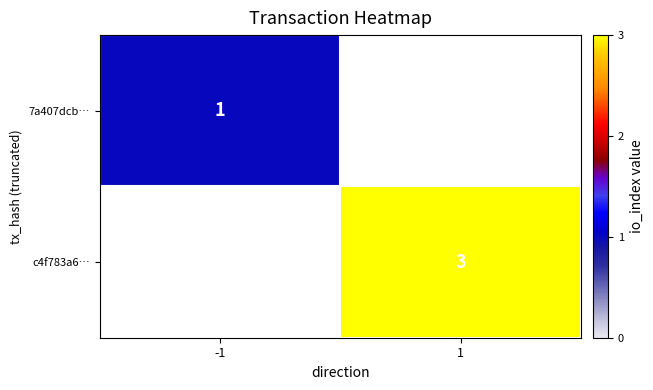

Is the value of 7a407dcb… at -1 greater than the value of c4f783a6… at 1?

No